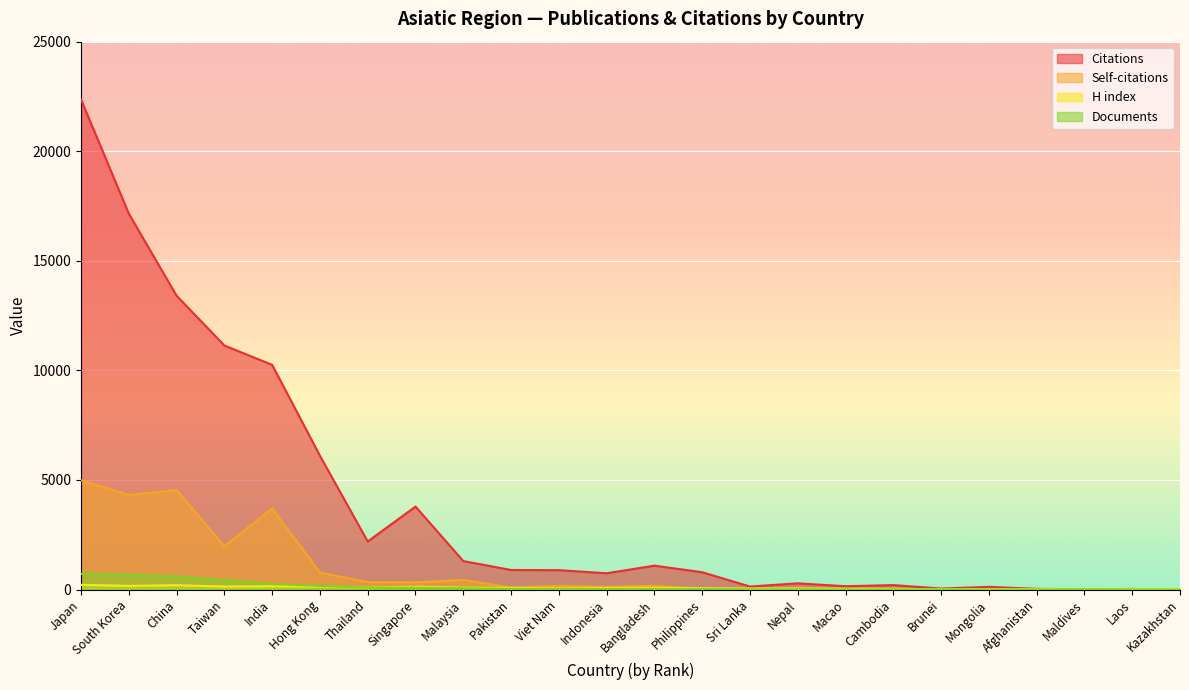

What is the label of the 7th point from the right?

Cambodia